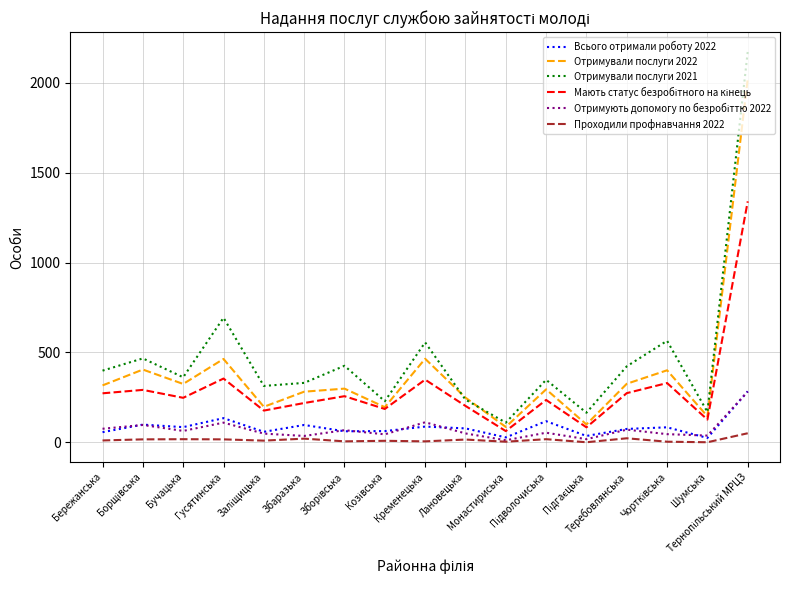

Which series has the widest spread of values?

Отримували послуги 2021